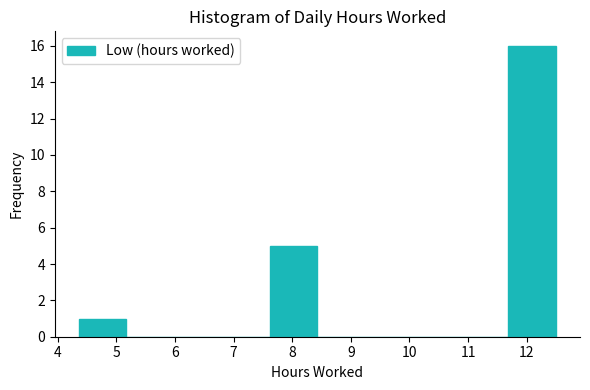

Reading left to right, list every bar in this chart as the range it spans on the x-axis followed by its height. Neither the bar edges nor the heights are printed on the chart, so give them approximately, as read against the axes.

4.4 to 5.2: 1
5.2 to 6.0: 0
6.0 to 6.8: 0
6.8 to 7.6: 0
7.6 to 8.4: 5
8.4 to 9.2: 0
9.2 to 10.1: 0
10.1 to 10.9: 0
10.9 to 11.7: 0
11.7 to 12.5: 16